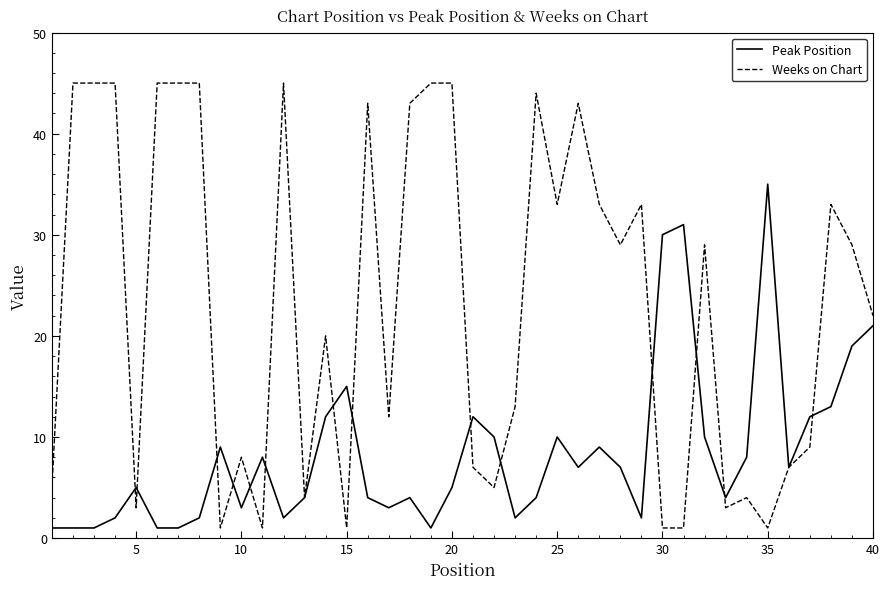

What is the greatest value displayed?

45